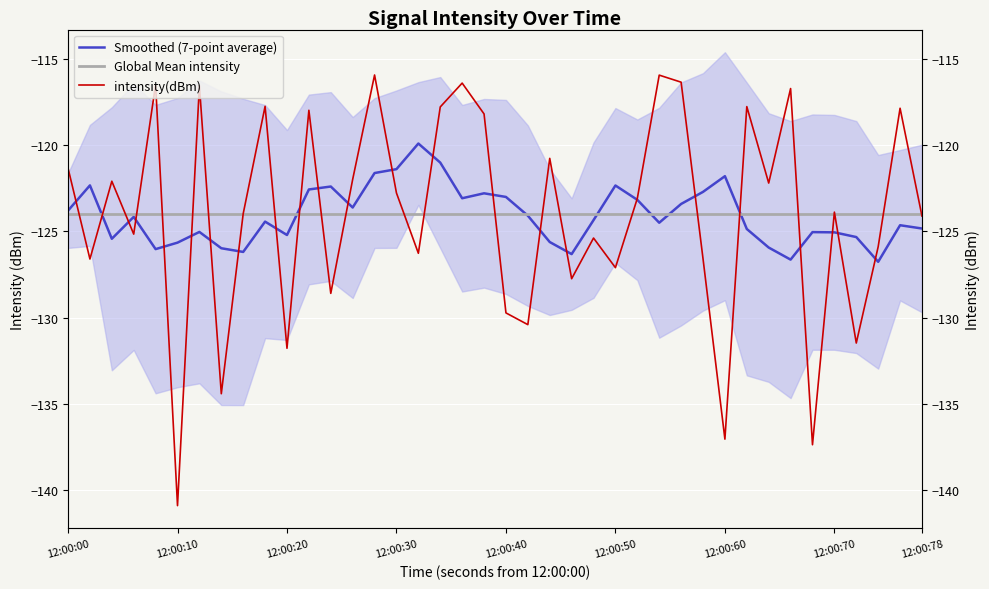

Is it true that Global Mean intensity equals -124.0 at 12:00:20?

True